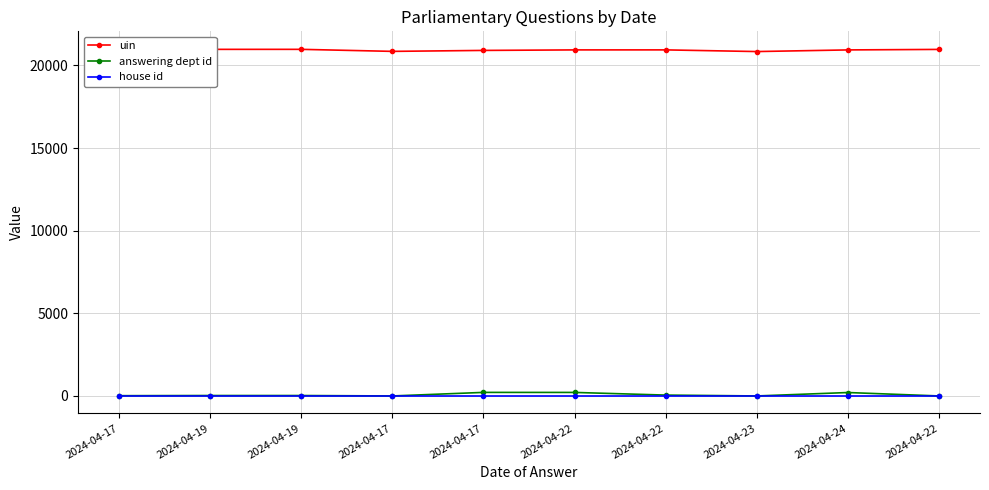

At how many categories does at least one series exceed 1412?

10